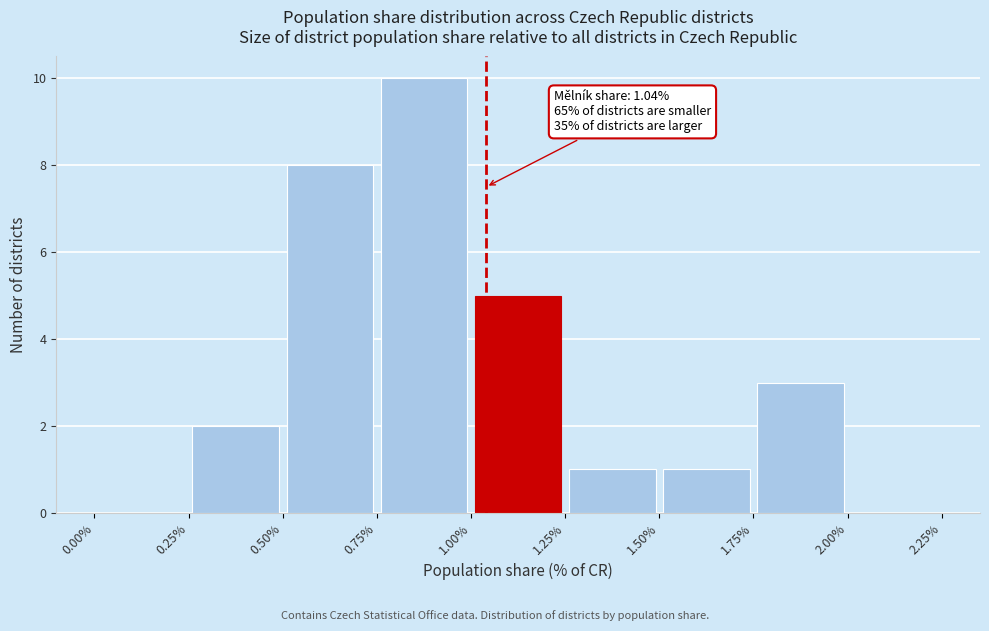

Over which range of the x-axis is the bar tallest?

0.75% to 1.00%